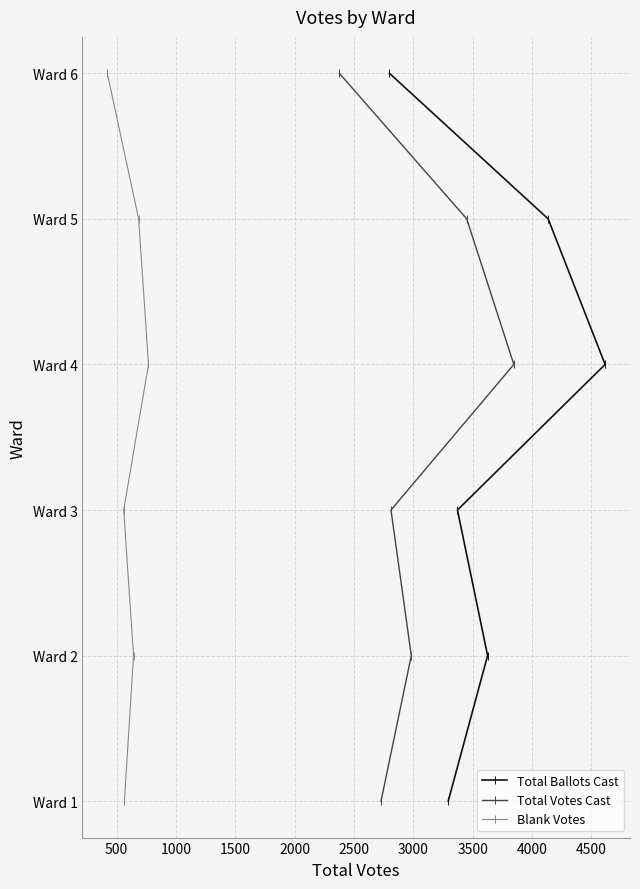

Count the number of categories in the chart.

6